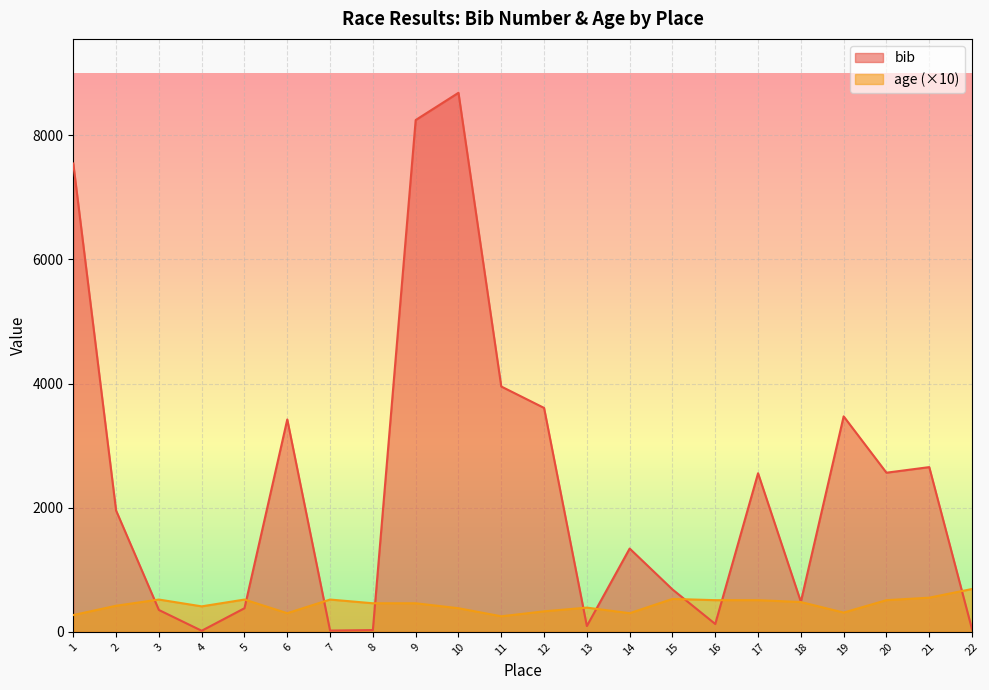

Which has a higher value, 2 or 5?

2